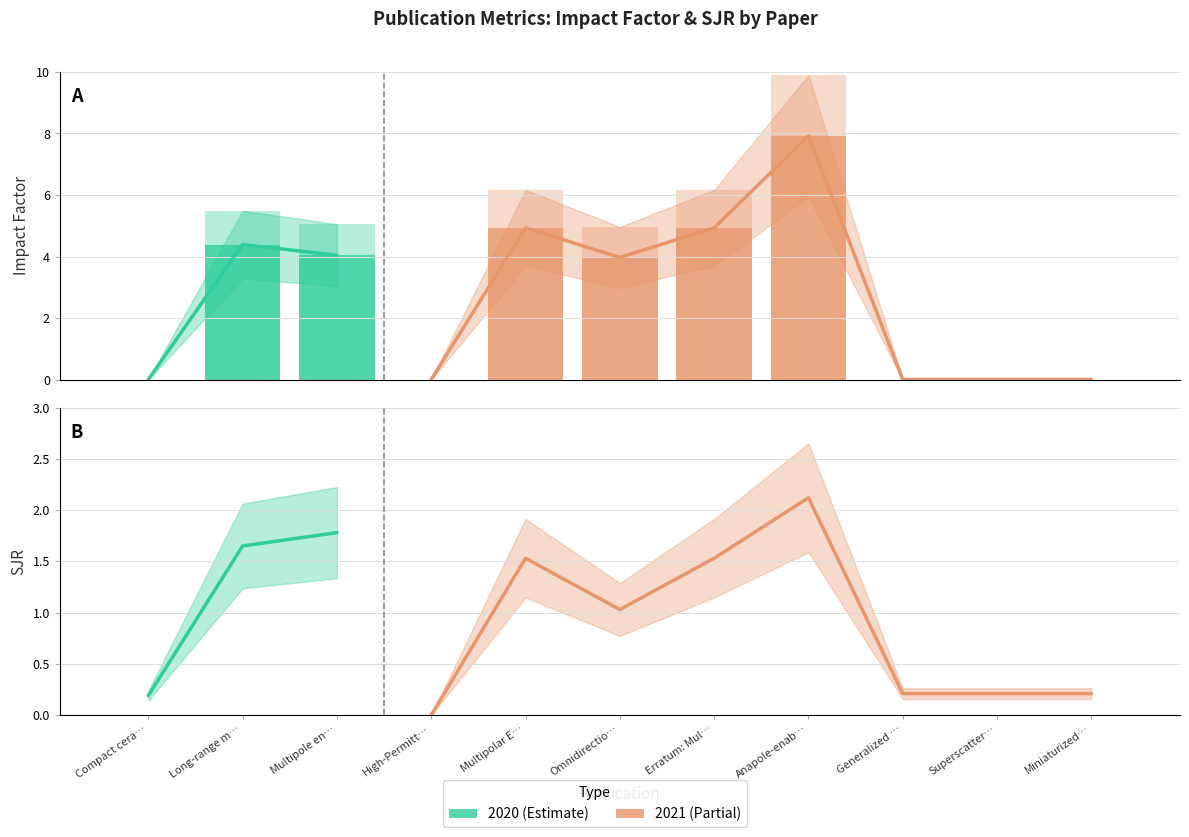

Rank the series by their average value, from highest to lowest.

IF, SJR